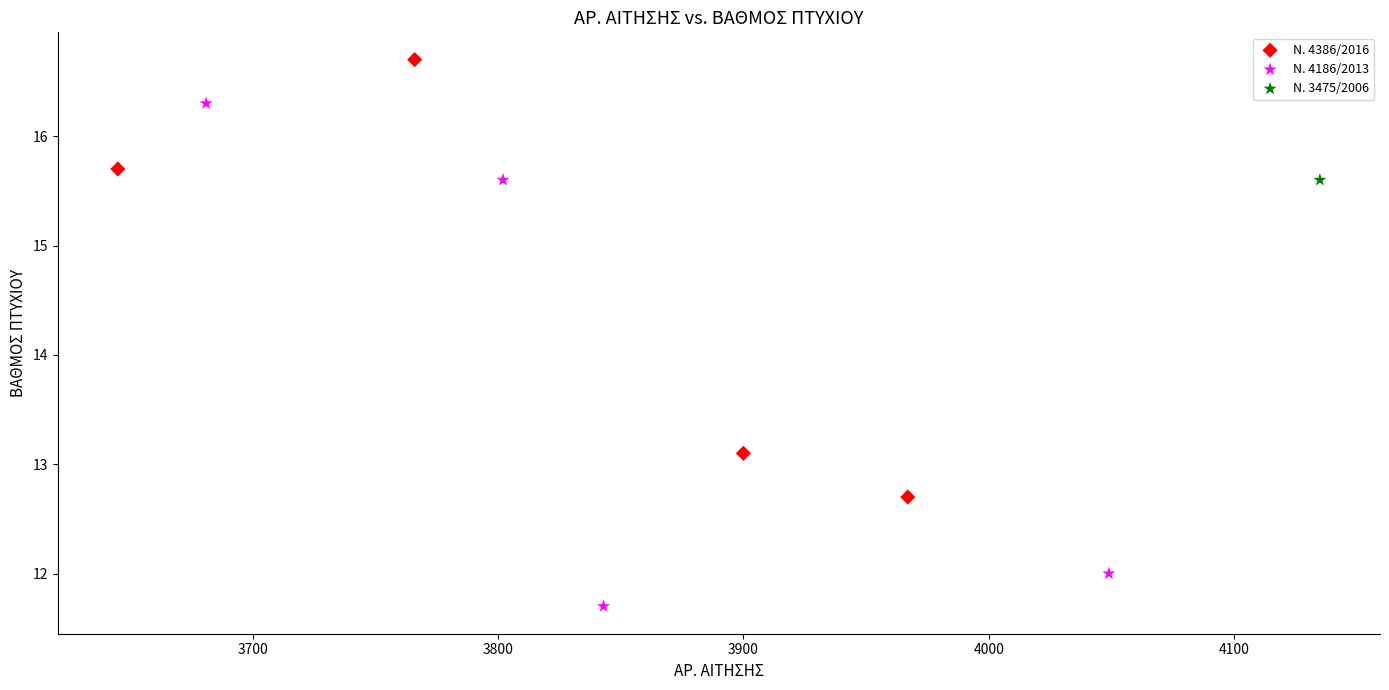

Which series reaches the maximum Y coordinate?

Ν. 4386/2016